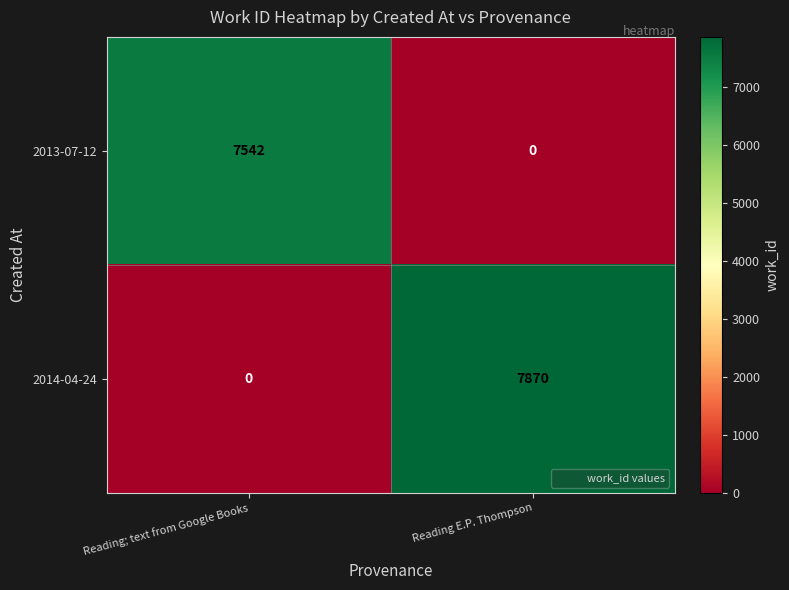

Count the number of categories in the chart.

2